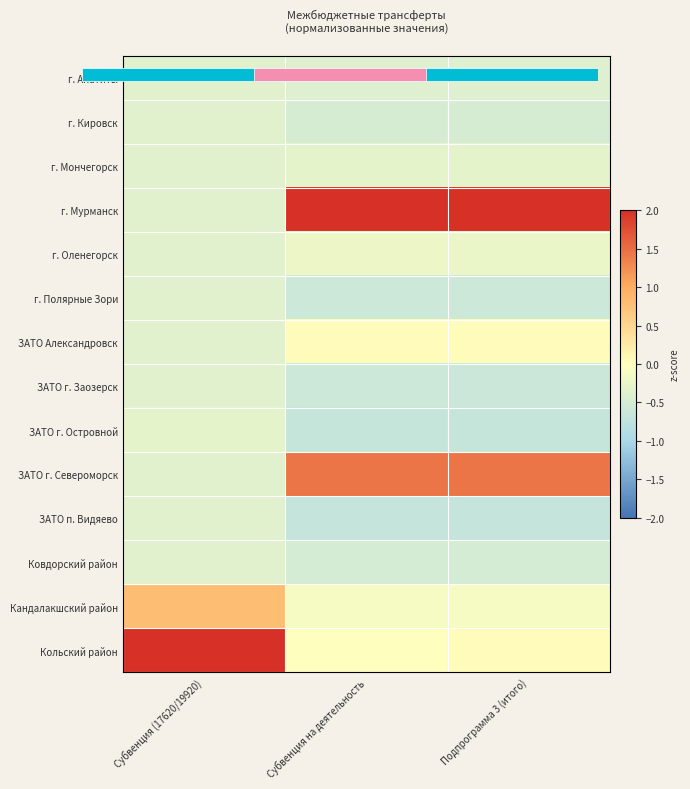

What is the maximum value for ЗАТО г. Североморск?

1.4